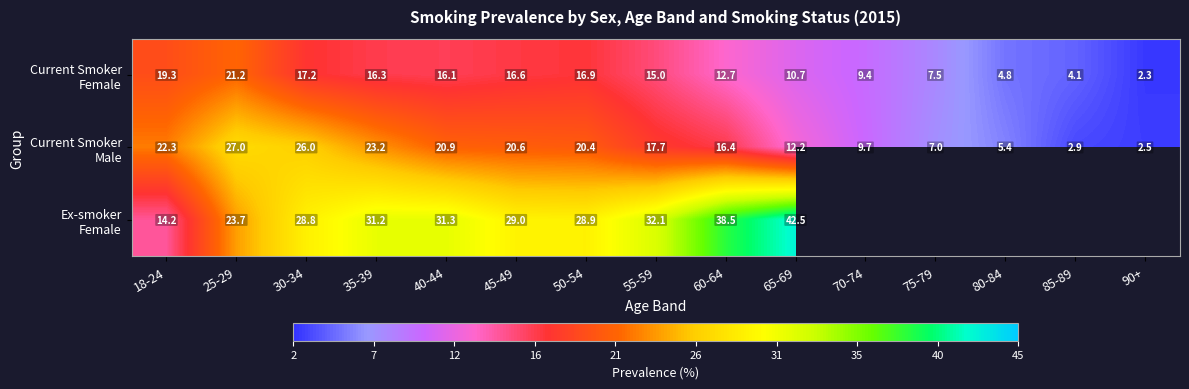

How many categories are shown in the chart?

15